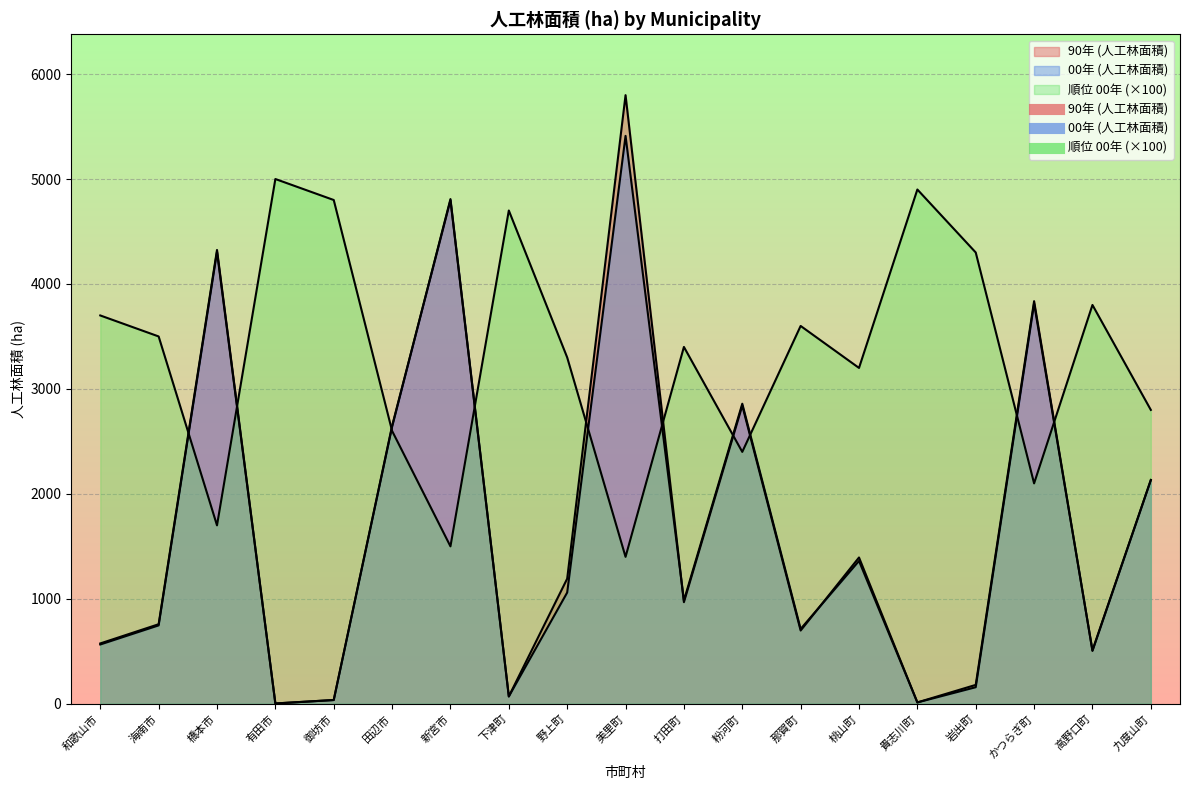

What position from the right is 岩出町?

4